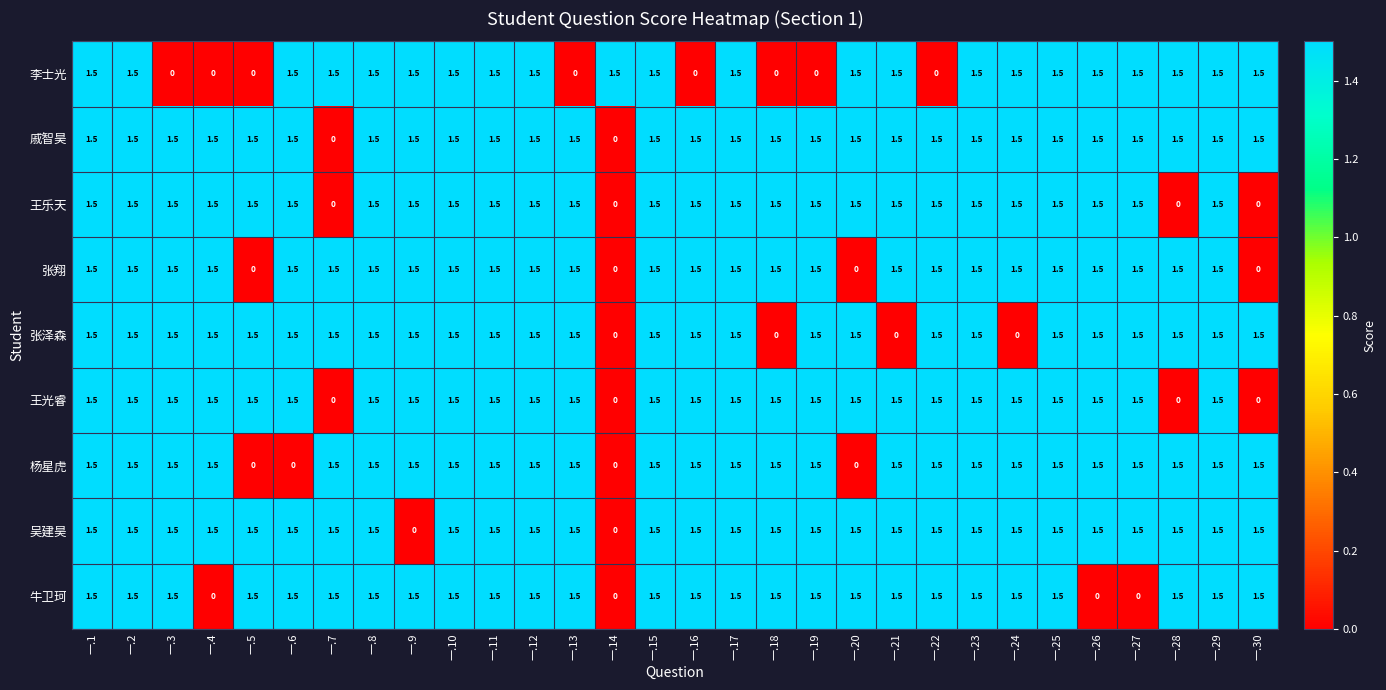

What value does the 杨星虎 series have at 一.2?

1.5